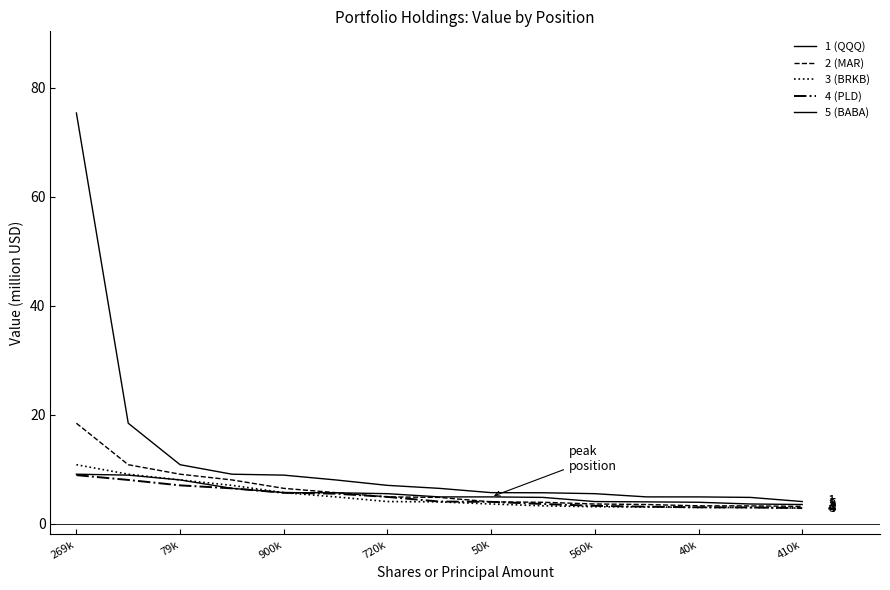

How many lines are shown in the chart?

5